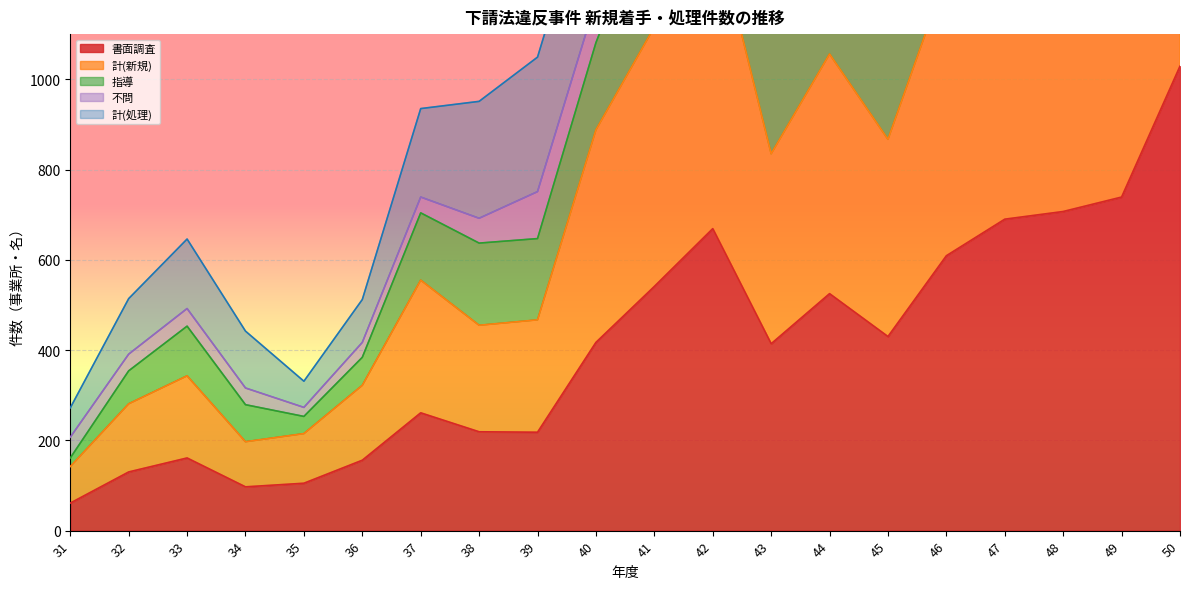

The value of 書面調査 at 42 is 1114. True or false?

False